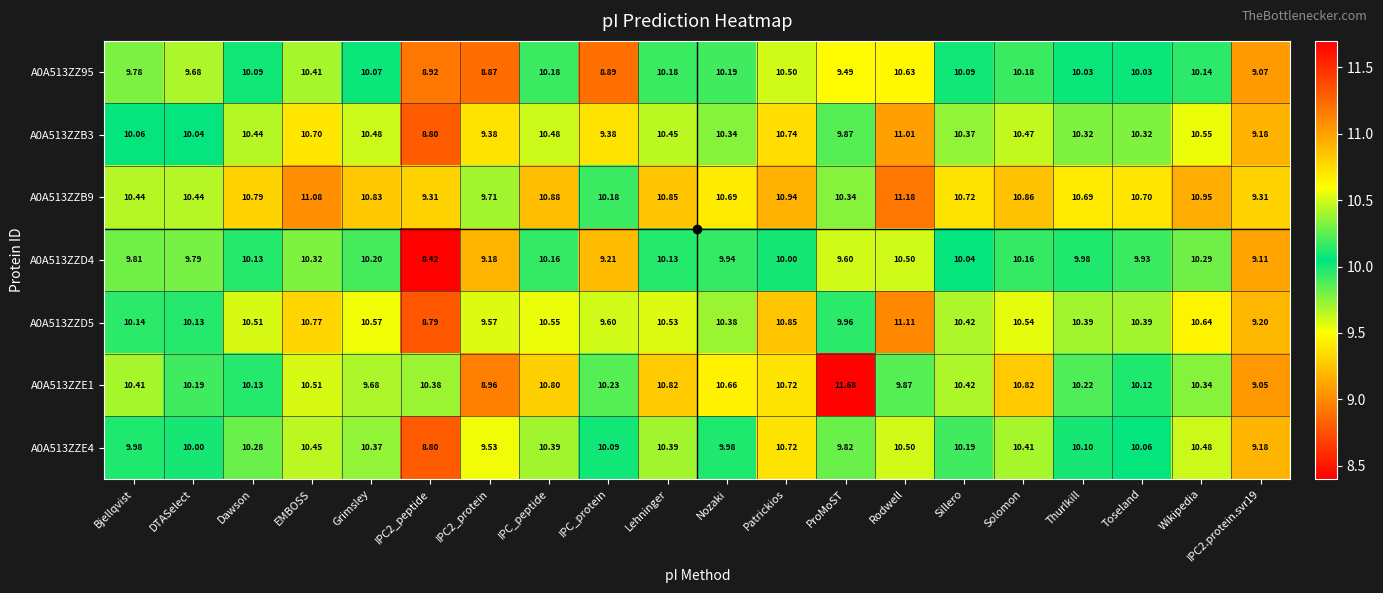

Which category has the highest value across all series?

ProMoST